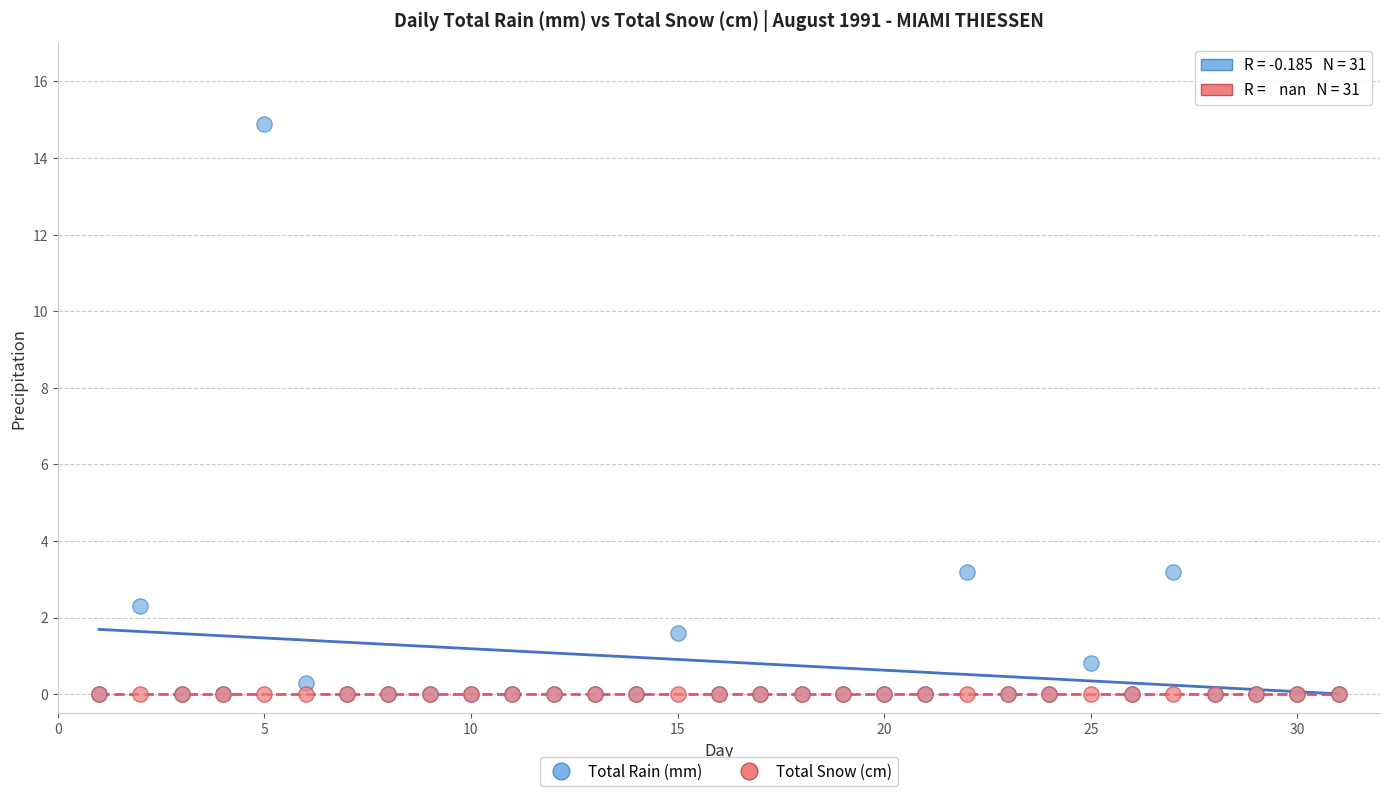

Which series reaches the maximum Y coordinate?

Total Rain (mm)